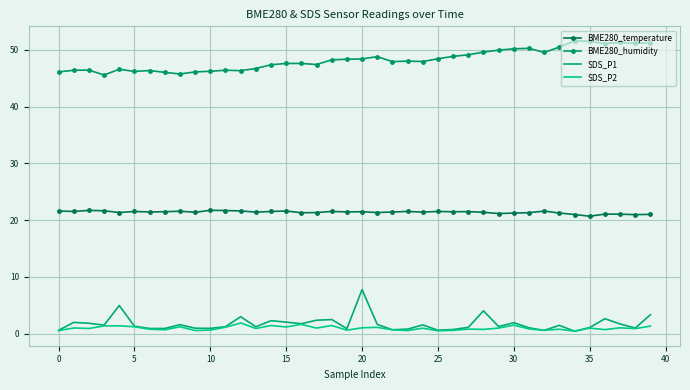

Where is SDS_P2 nearest to the value 1?

17